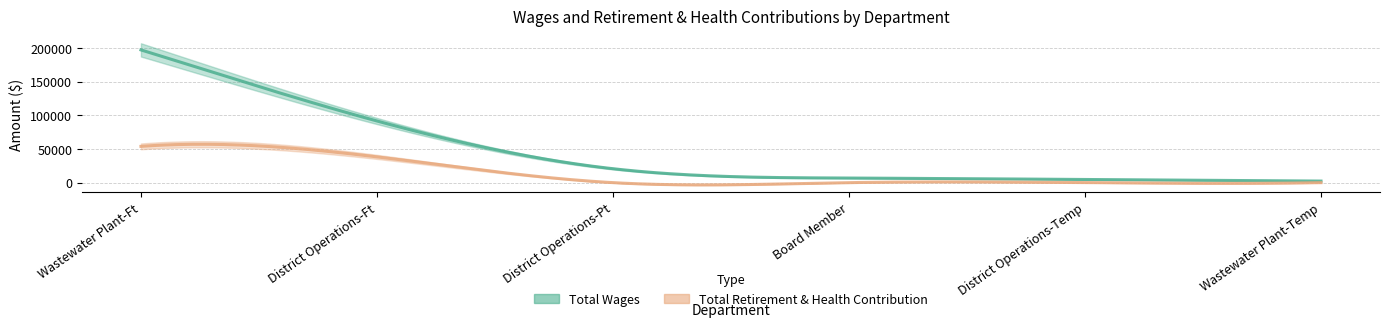

What is the label of the 6th point from the left?

Wastewater Plant-Temp